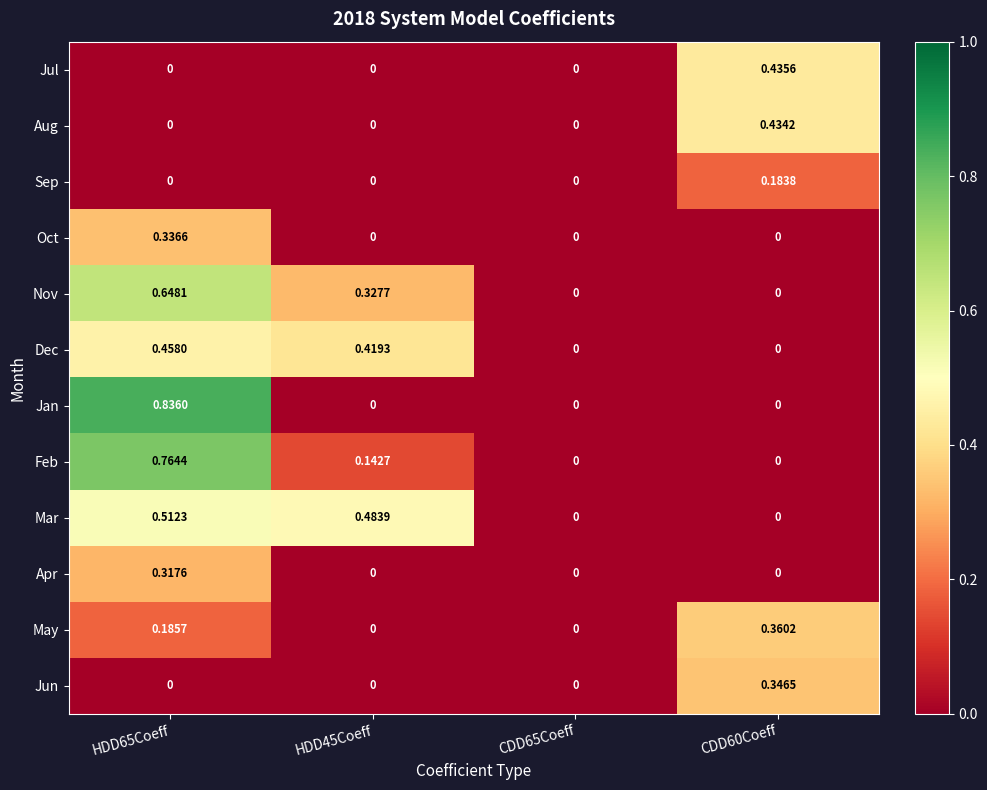

Rank the series by their maximum value, from highest to lowest.

Jan, Feb, Nov, Mar, Dec, Jul, Aug, May, Jun, Oct, Apr, Sep